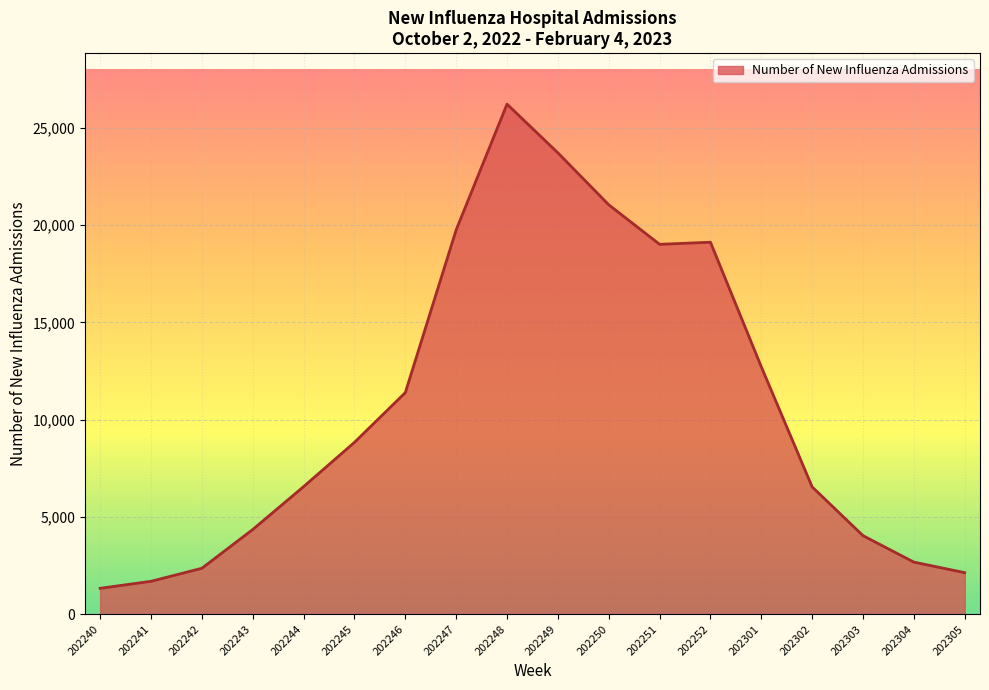

What value does the data have at 202303?

4038